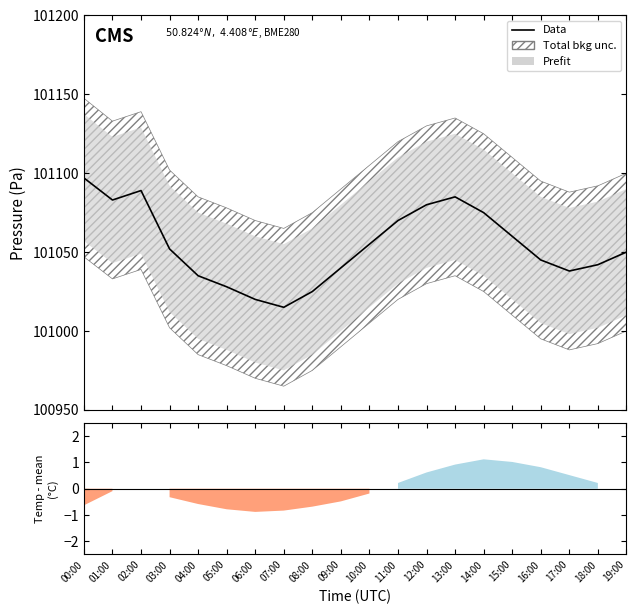

Is it true that the value at 17:00 is 101038?

True